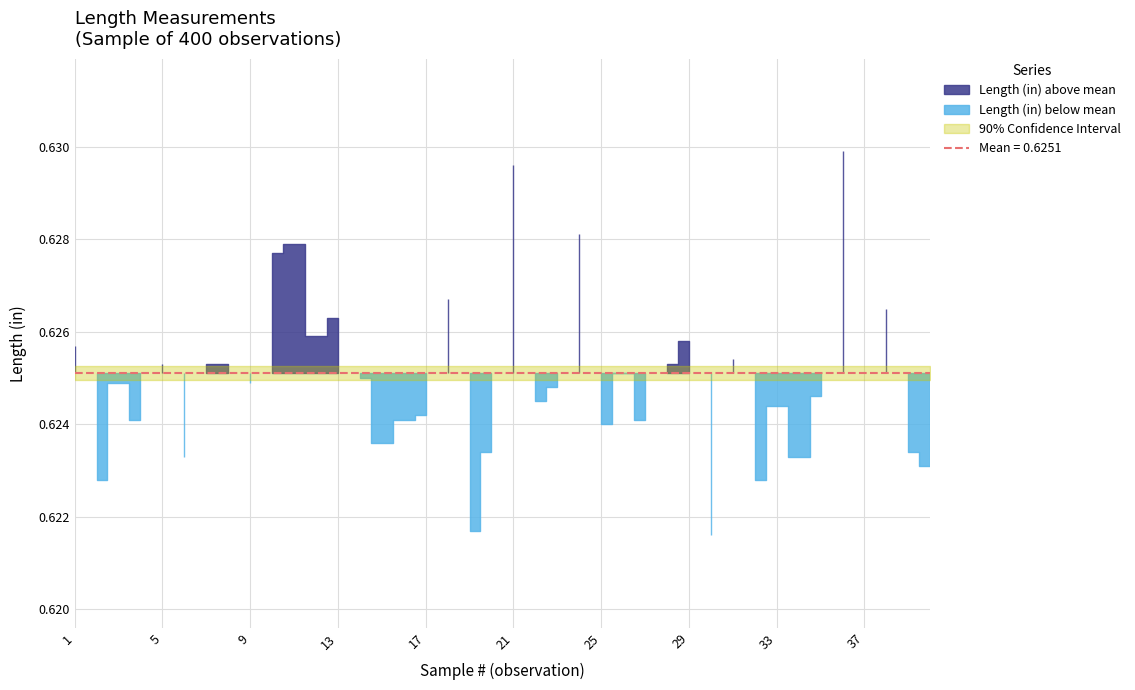

What is the greatest value displayed?

0.6